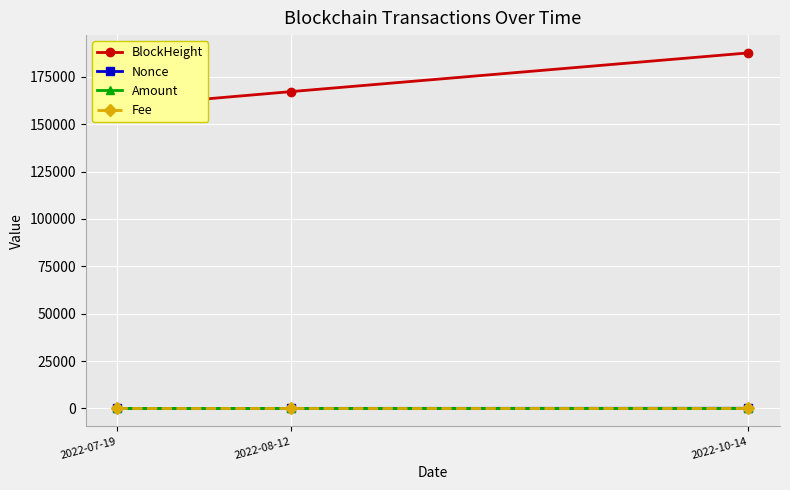

How many Nonce values are between 29 and 95?

3